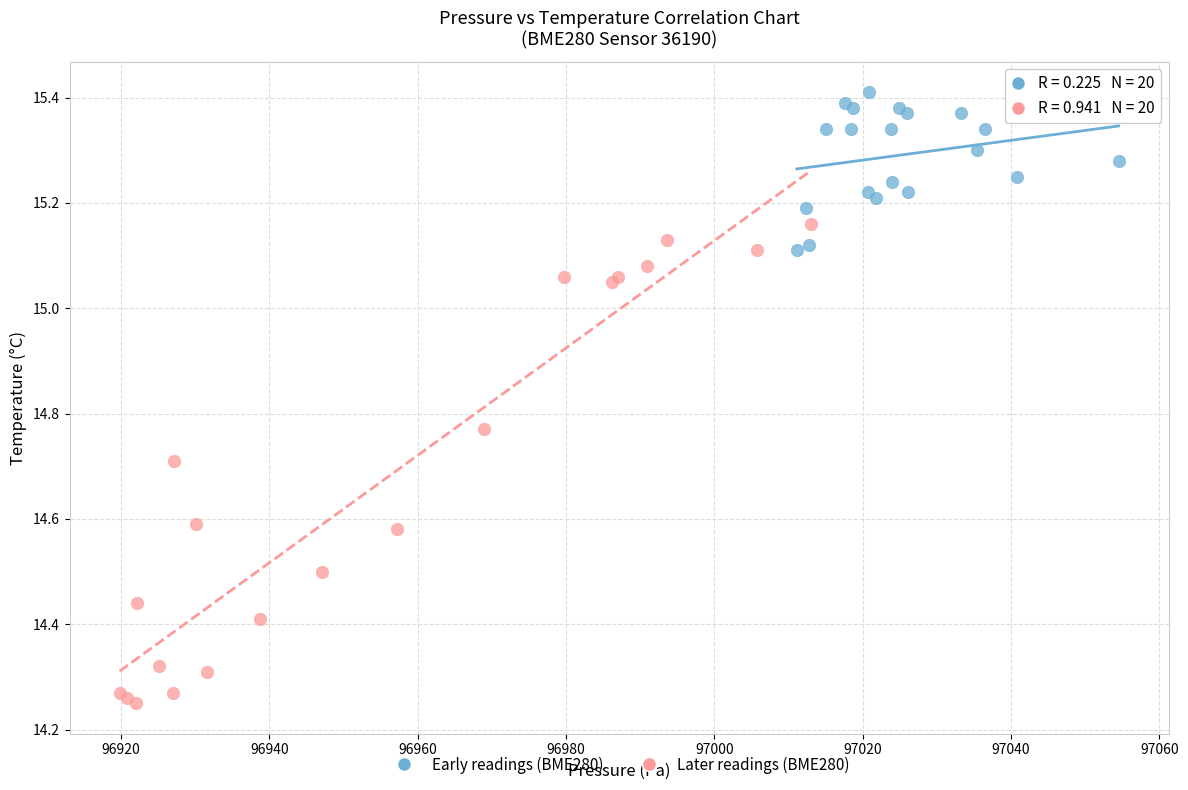

Which series contains the highest Y value?

Early readings (BME280)